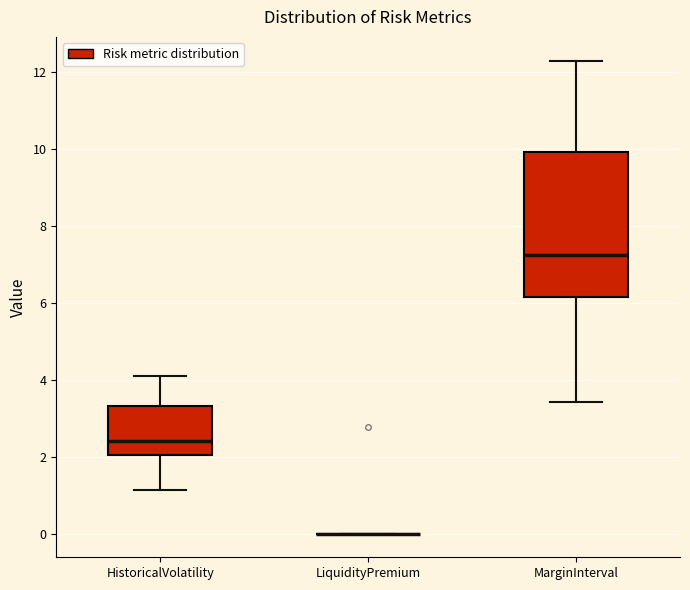

Which box is the tallest, from its lower edge to its upper edge?

MarginInterval